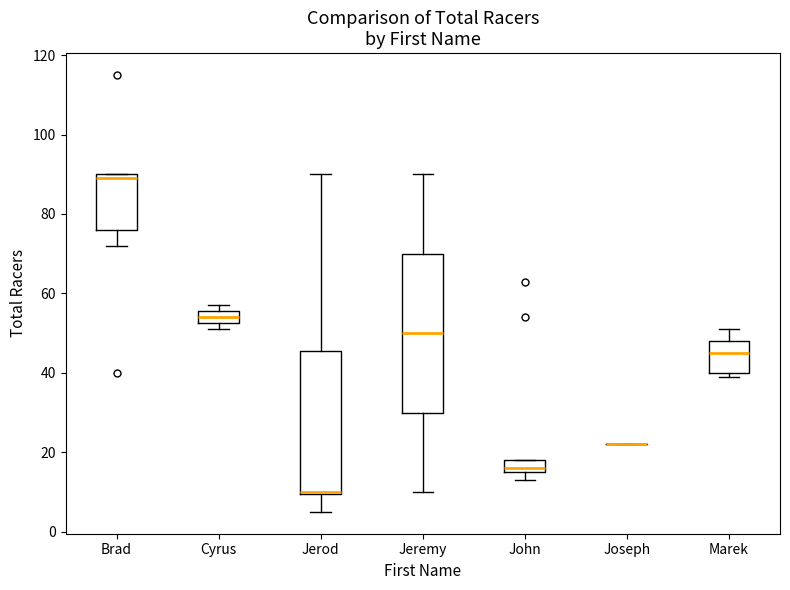

Where is the lower edge of the box for John on the y-axis? The values are not printed on the chart, so give them approximately, as read against the axis.

16